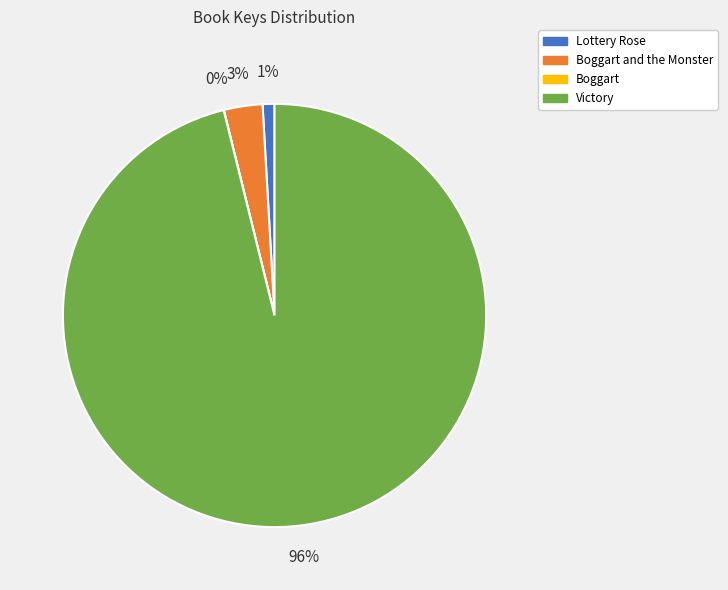

Does any single category account for the majority?

Yes